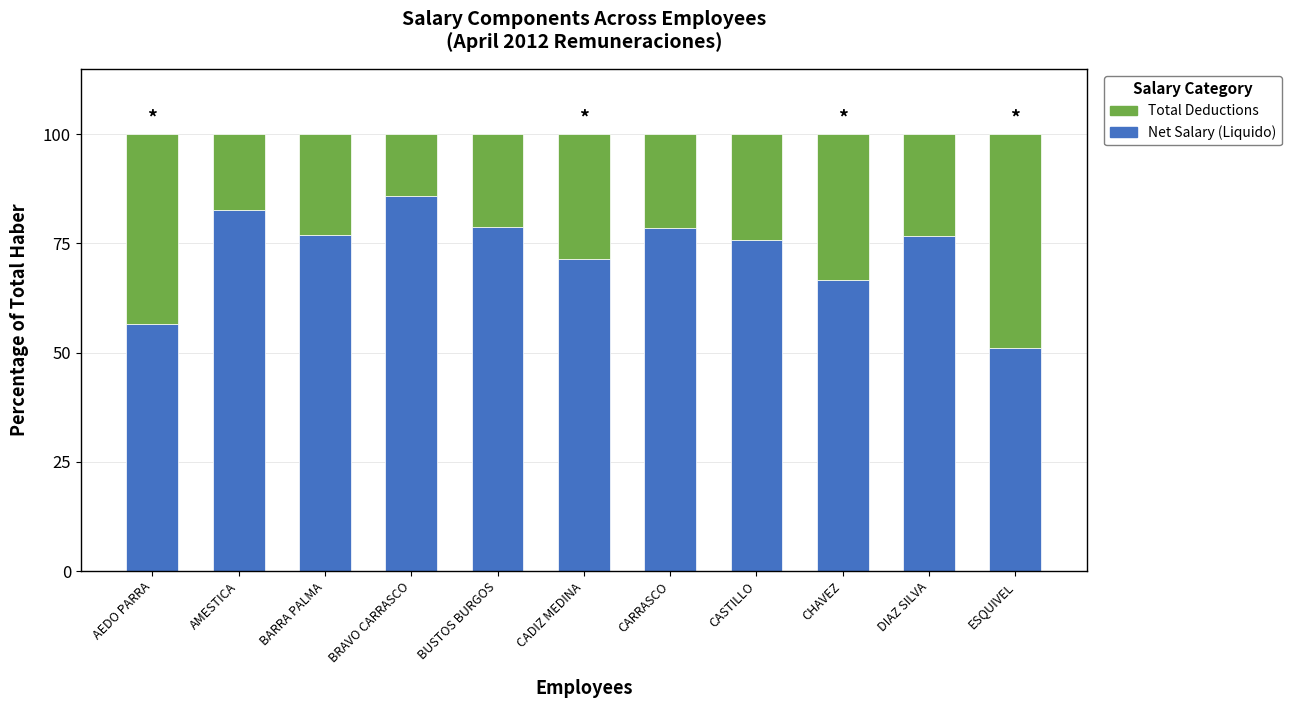

What is the sum of the Net Salary (Liquido) values at CARRASCO and DIAZ SILVA?

155.3